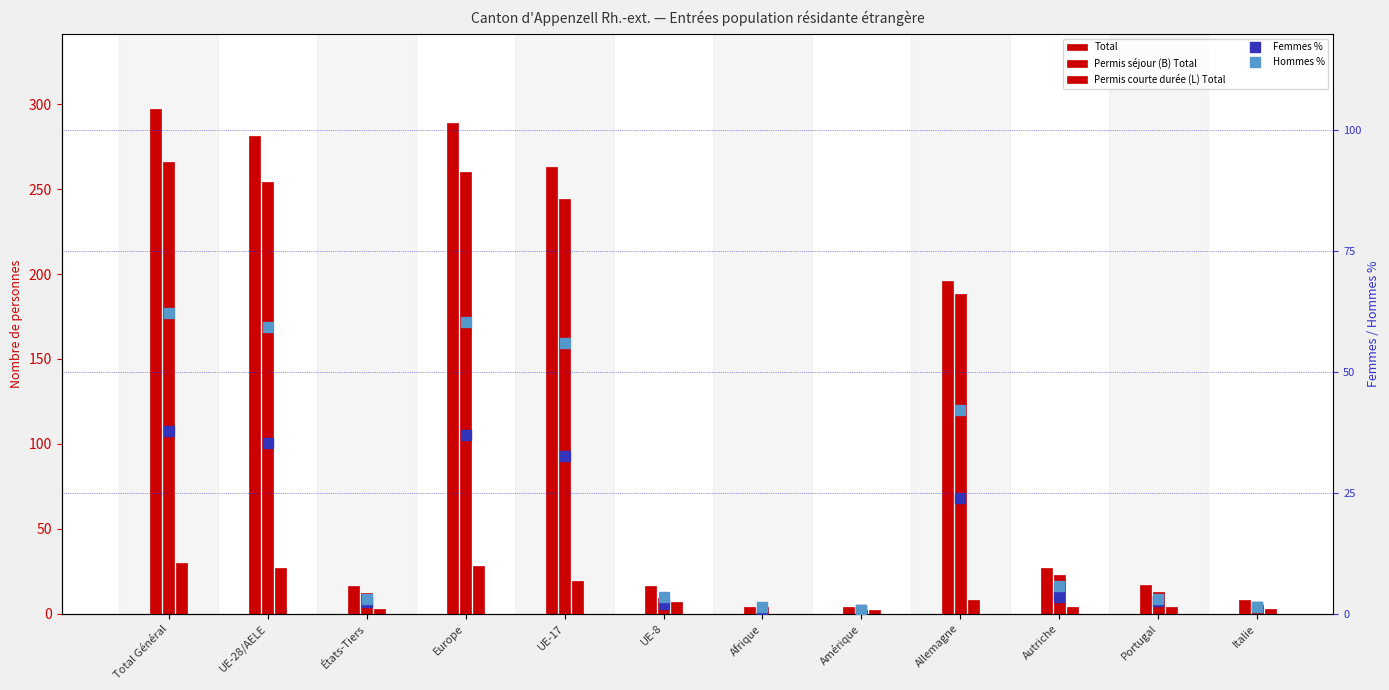

How many categories are shown in the chart?

12